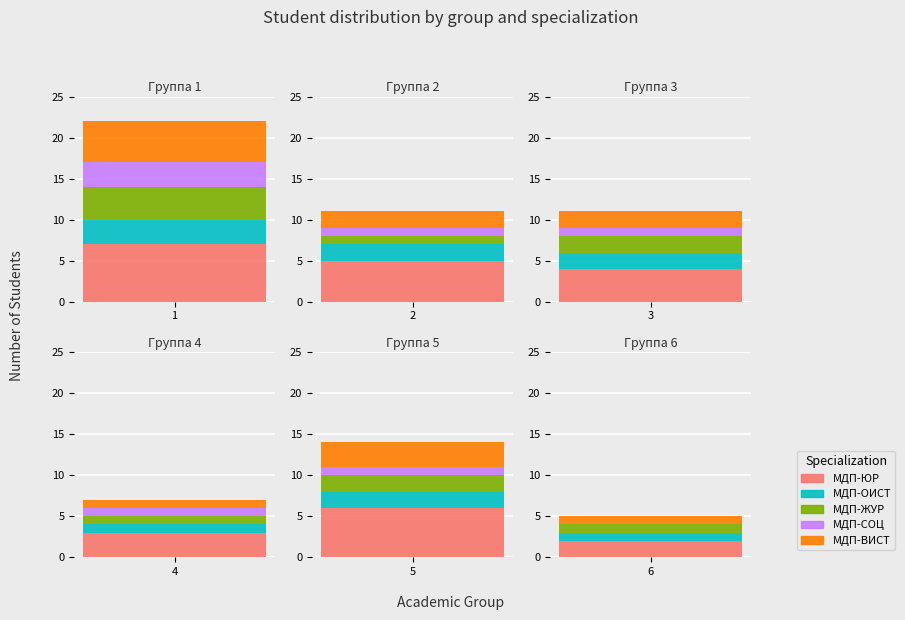

What is the difference between the МДП-ЖУР values at 4 and 0?

2